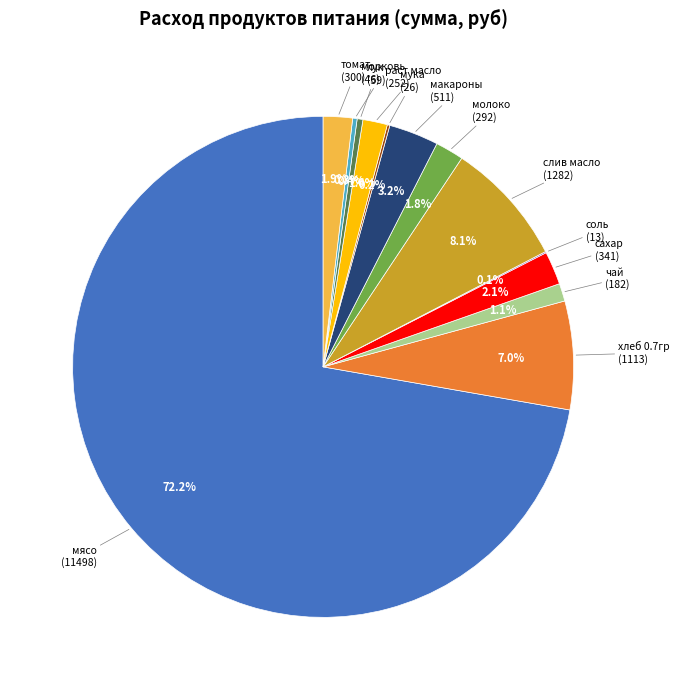

Is there a majority slice in this chart?

Yes